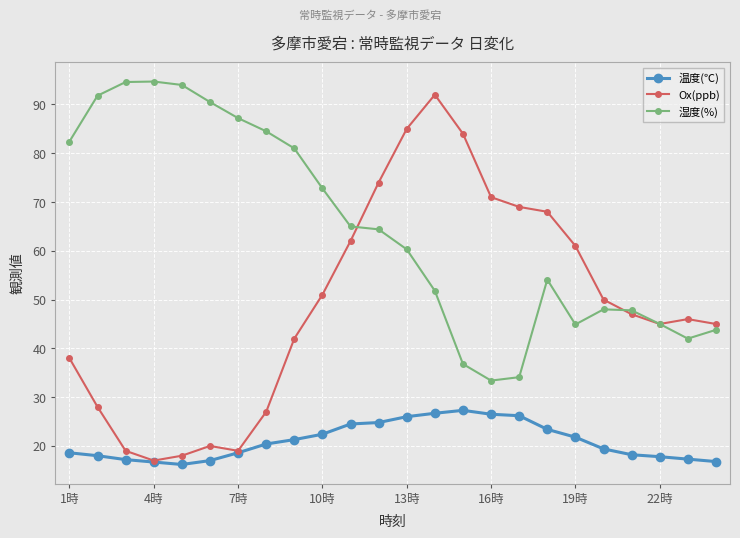

True or false: 温度(℃) and 湿度(%) cross at least once.

False